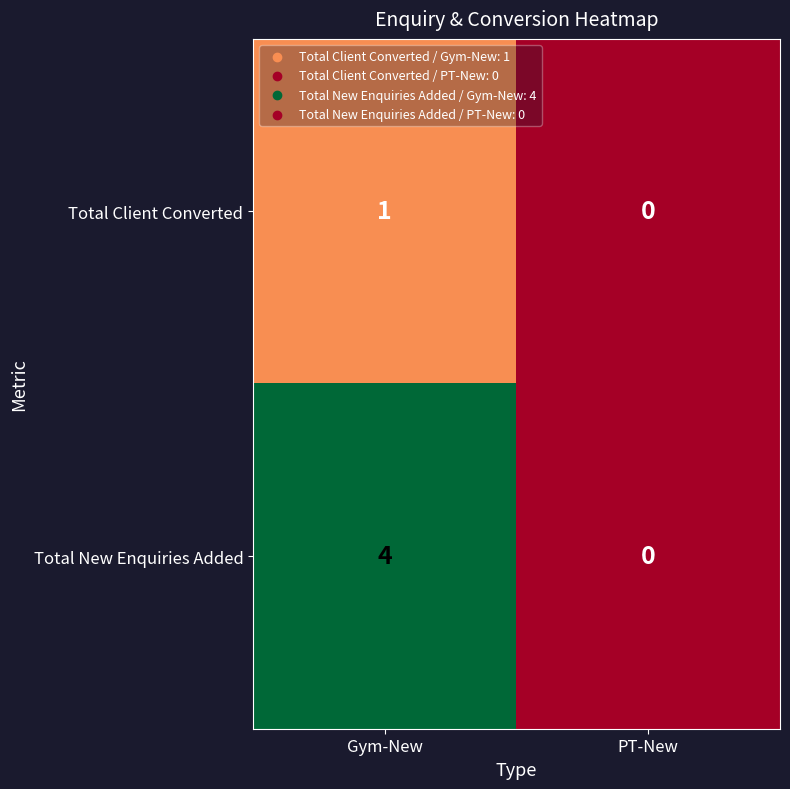

Rank the series at Gym-New from highest to lowest value.

Total New Enquiries Added, Total Client Converted